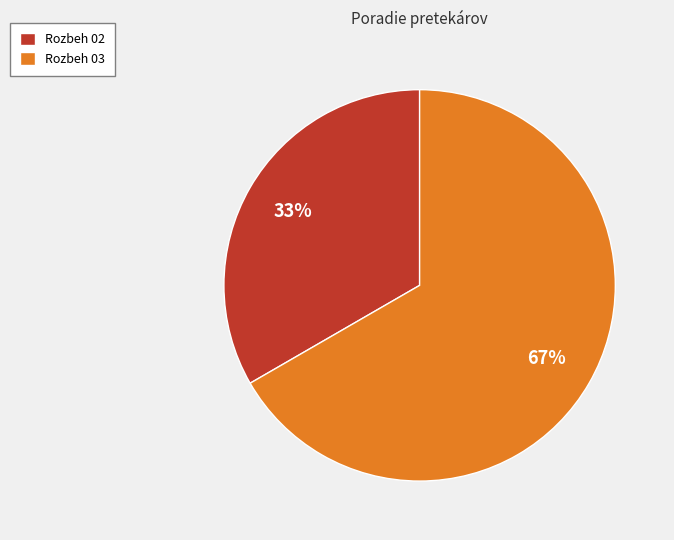

How many segments does this pie chart have?

2